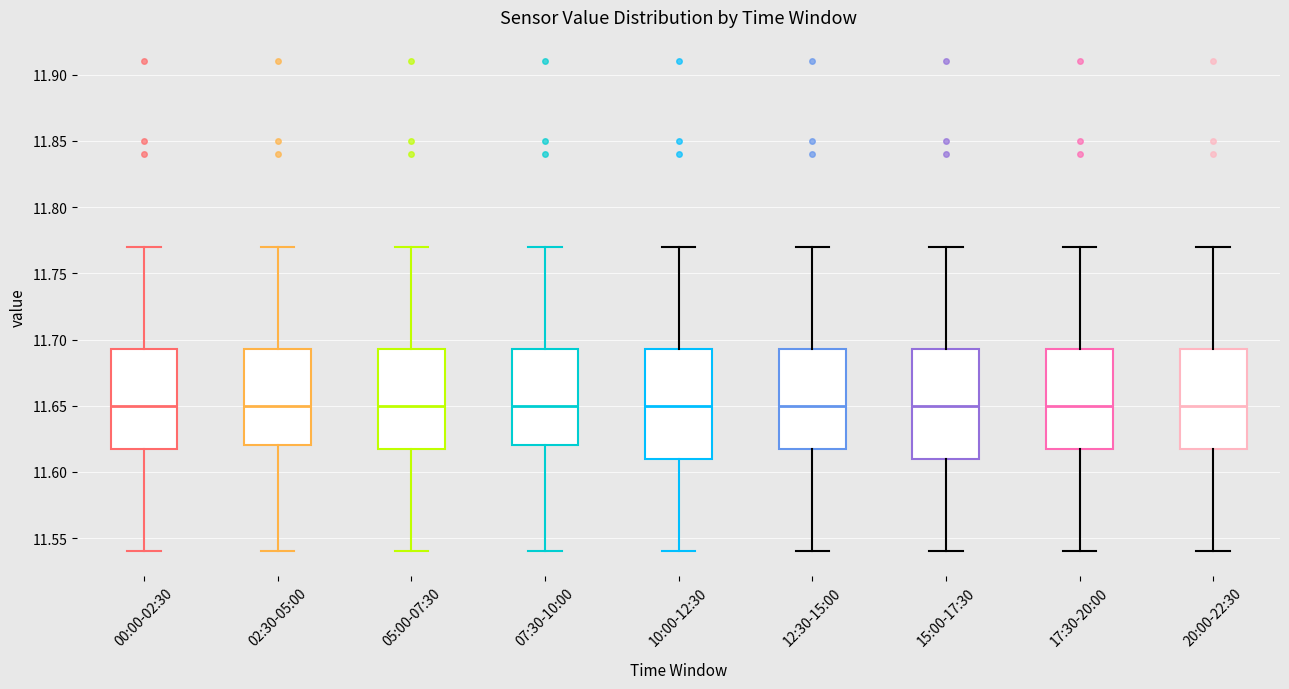

Reading left to right, read every box against the y-axis: the position of its median line, the range the box covers, and the ends of its whiskers. The values are not printed on the chart, so give them approximately, as read against the axis.

00:00-02:30: median 11.650, box 11.620 to 11.695, whiskers 11.540 to 11.770
02:30-05:00: median 11.650, box 11.620 to 11.695, whiskers 11.540 to 11.770
05:00-07:30: median 11.650, box 11.620 to 11.695, whiskers 11.540 to 11.770
07:30-10:00: median 11.650, box 11.620 to 11.695, whiskers 11.540 to 11.770
10:00-12:30: median 11.650, box 11.610 to 11.695, whiskers 11.540 to 11.770
12:30-15:00: median 11.650, box 11.620 to 11.695, whiskers 11.540 to 11.770
15:00-17:30: median 11.650, box 11.610 to 11.695, whiskers 11.540 to 11.770
17:30-20:00: median 11.650, box 11.620 to 11.695, whiskers 11.540 to 11.770
20:00-22:30: median 11.650, box 11.620 to 11.695, whiskers 11.540 to 11.770